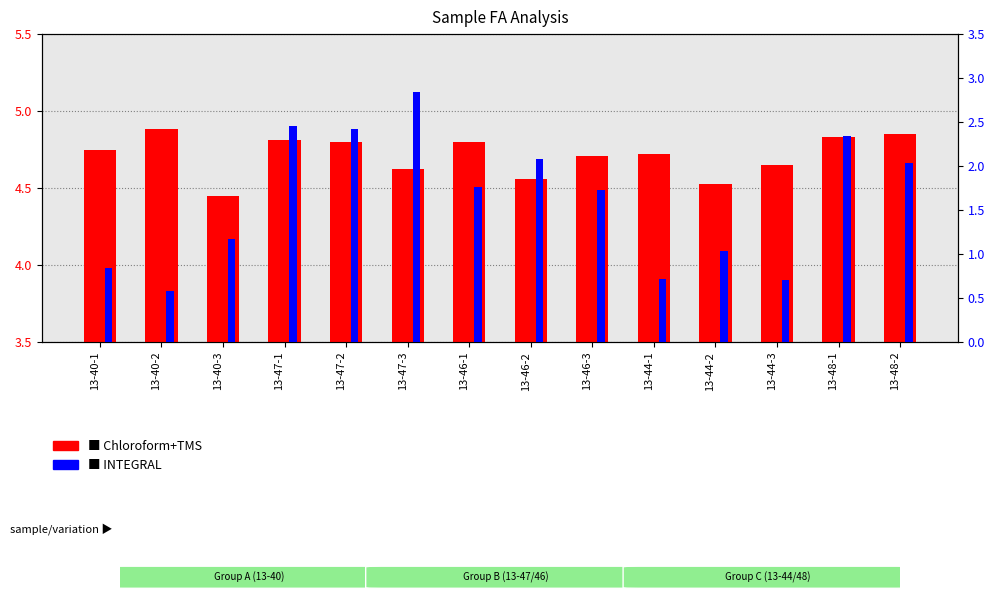

At which label is Chloroform+TMS closest to 4?

13-40-3